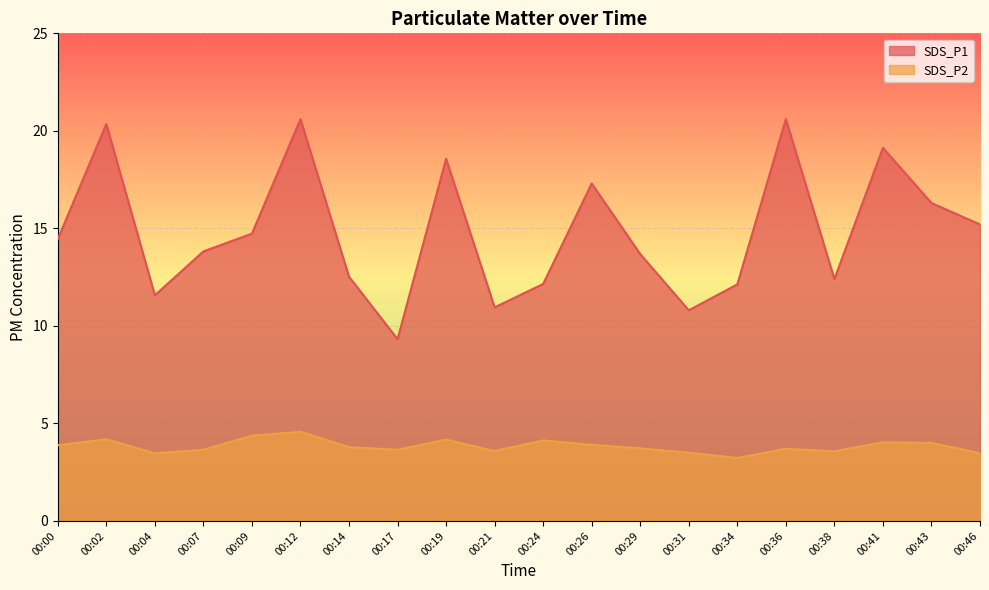

What is the spread (max minus min) of values at 00:43?

12.3